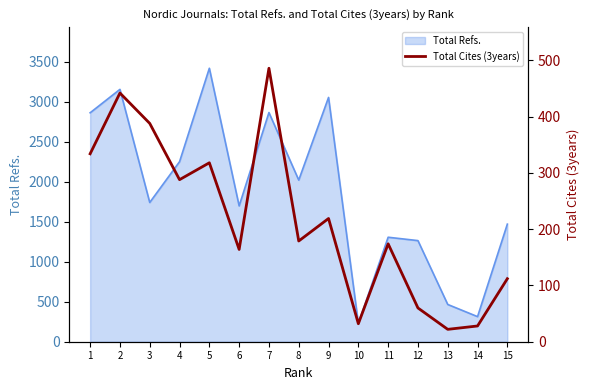

Approximately how many times larger is the value at 10 compared to 4?

0.1